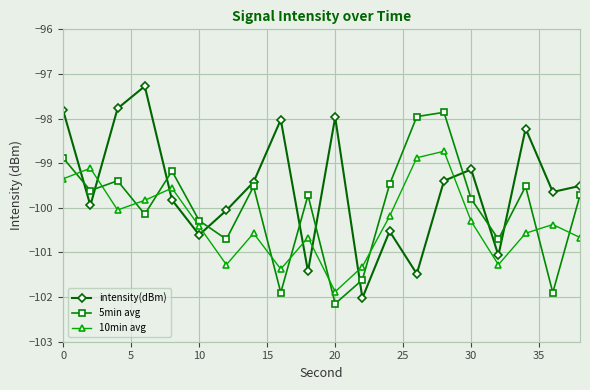

What is the highest value of the 5min avg series?

-97.9